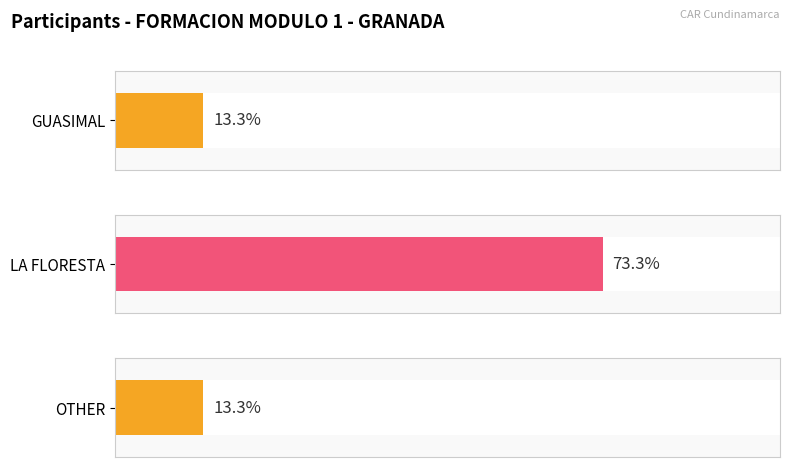

True or false: the data shows 11 at LA FLORESTA.

True